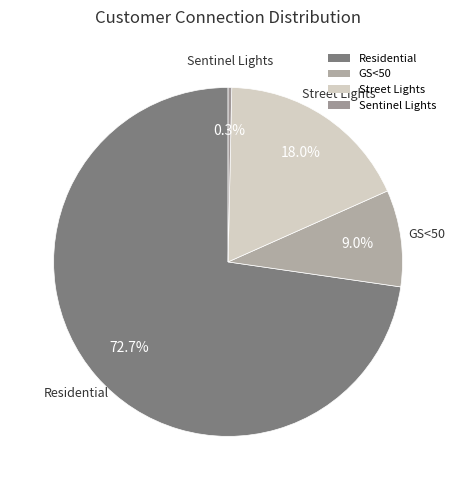

Does Residential account for over 50% of the chart?

Yes